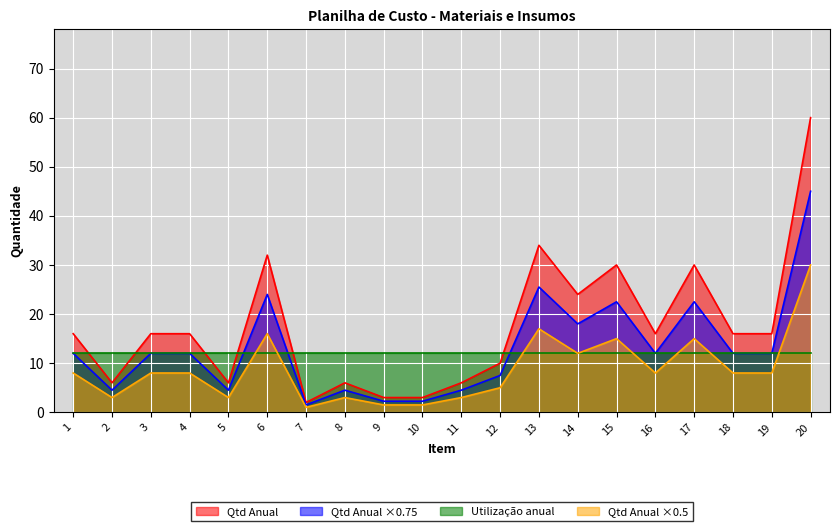

What is the minimum value for Utilização anual?

12.0